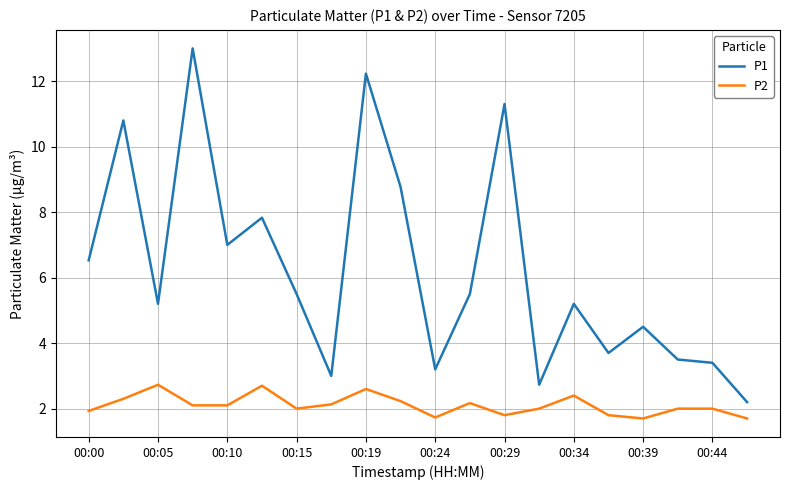

Which series has the largest range (max minus min)?

P1